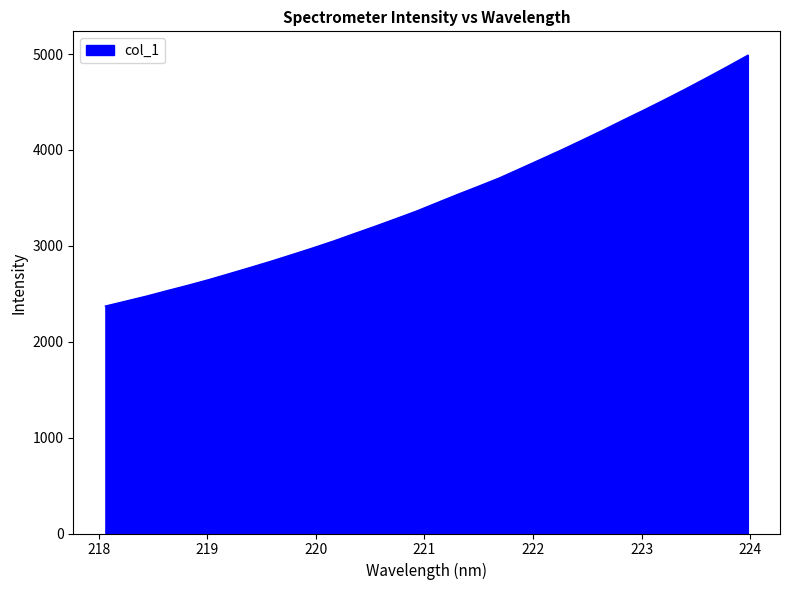

Reading right to left, transcribe all the data shown in this chart.

4987.8	4868.4	4752.0	4637.6	4527.0	4419.0	4314.0	4206.6	4103.1	4001.1	3902.8	3805.1	3708.1	3621.8	3537.6	3450.3	3362.4	3282.5	3203.6	3127.4	3050.2	2978.1	2908.8	2840.5	2775.4	2711.8	2648.6	2589.6	2533.9	2476.6	2424.1	2371.8